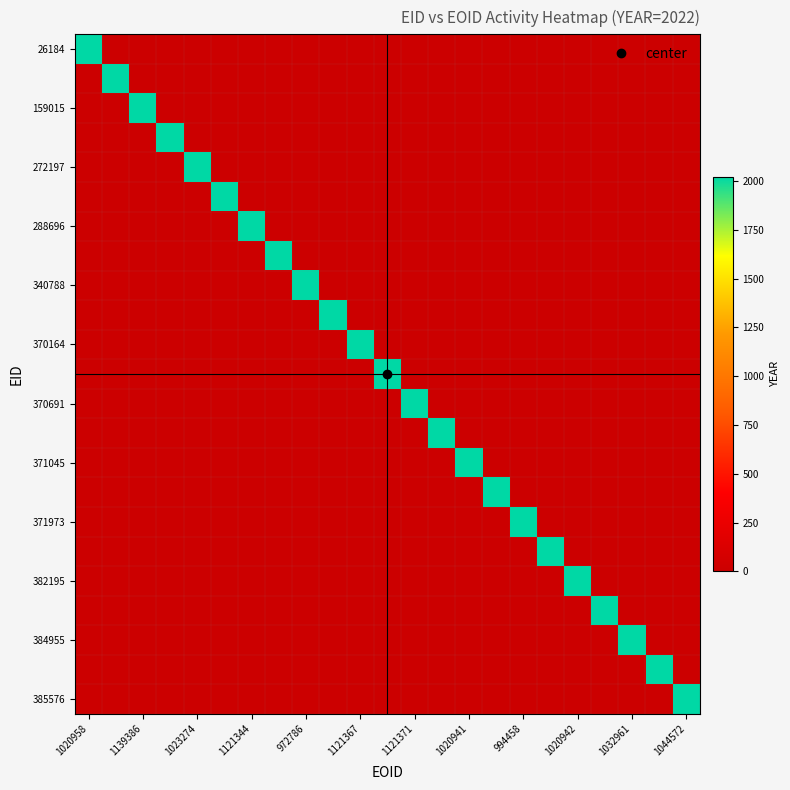

How many series are shown in this chart?

23